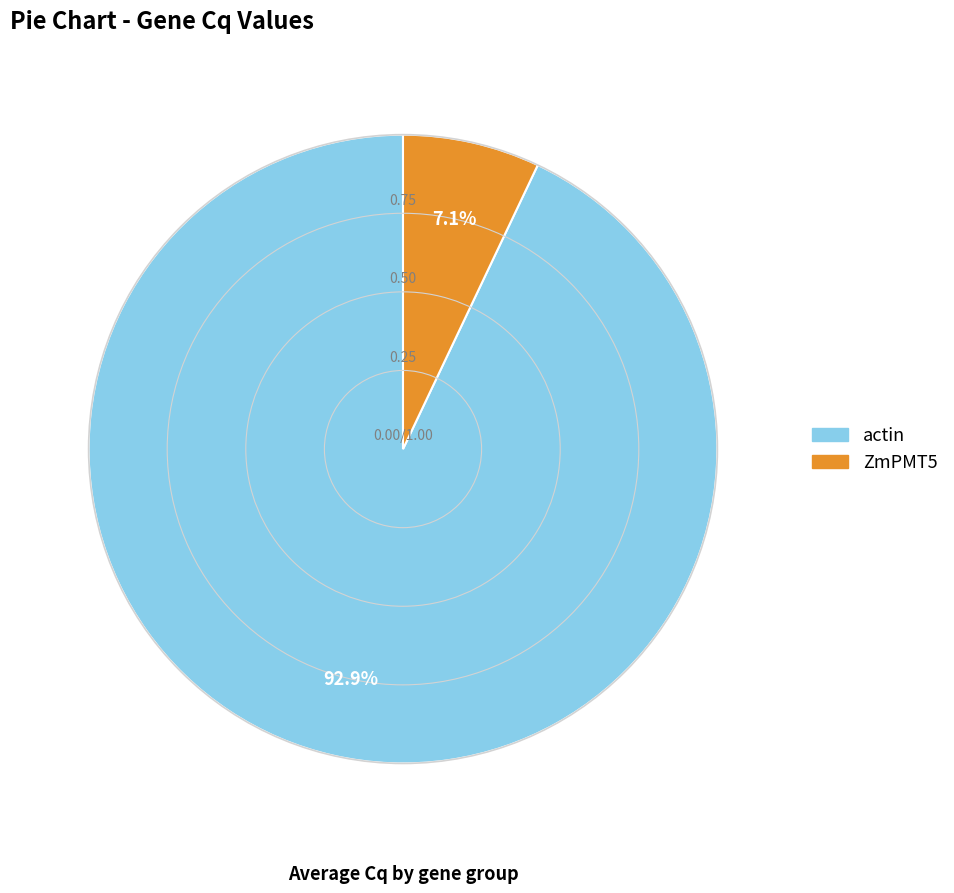

Which category accounts for the majority?

actin